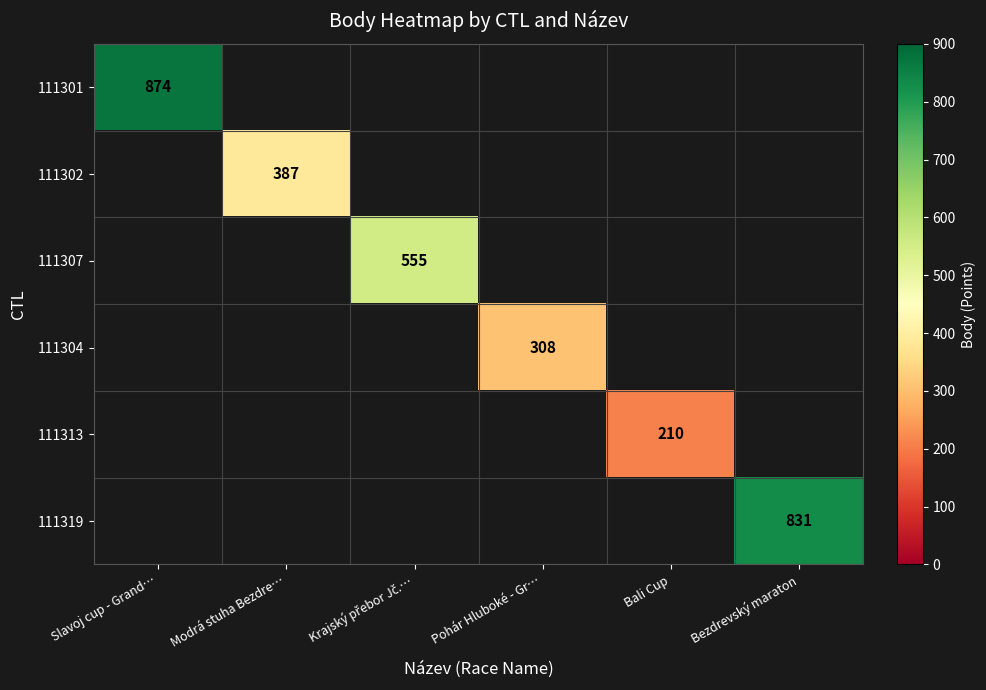

How many distinct data groups are displayed?

6